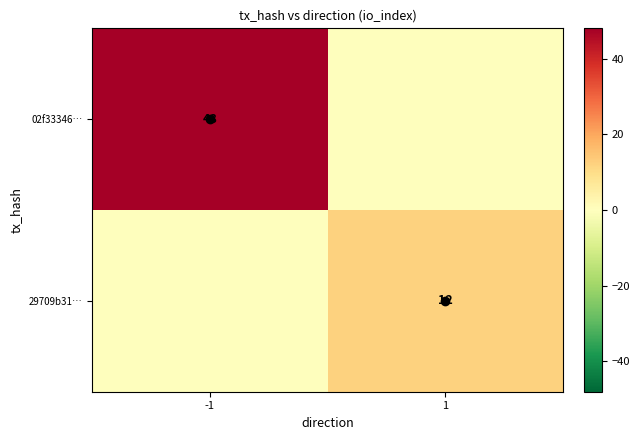

The value of 29709b31… at 1 is 12. True or false?

True